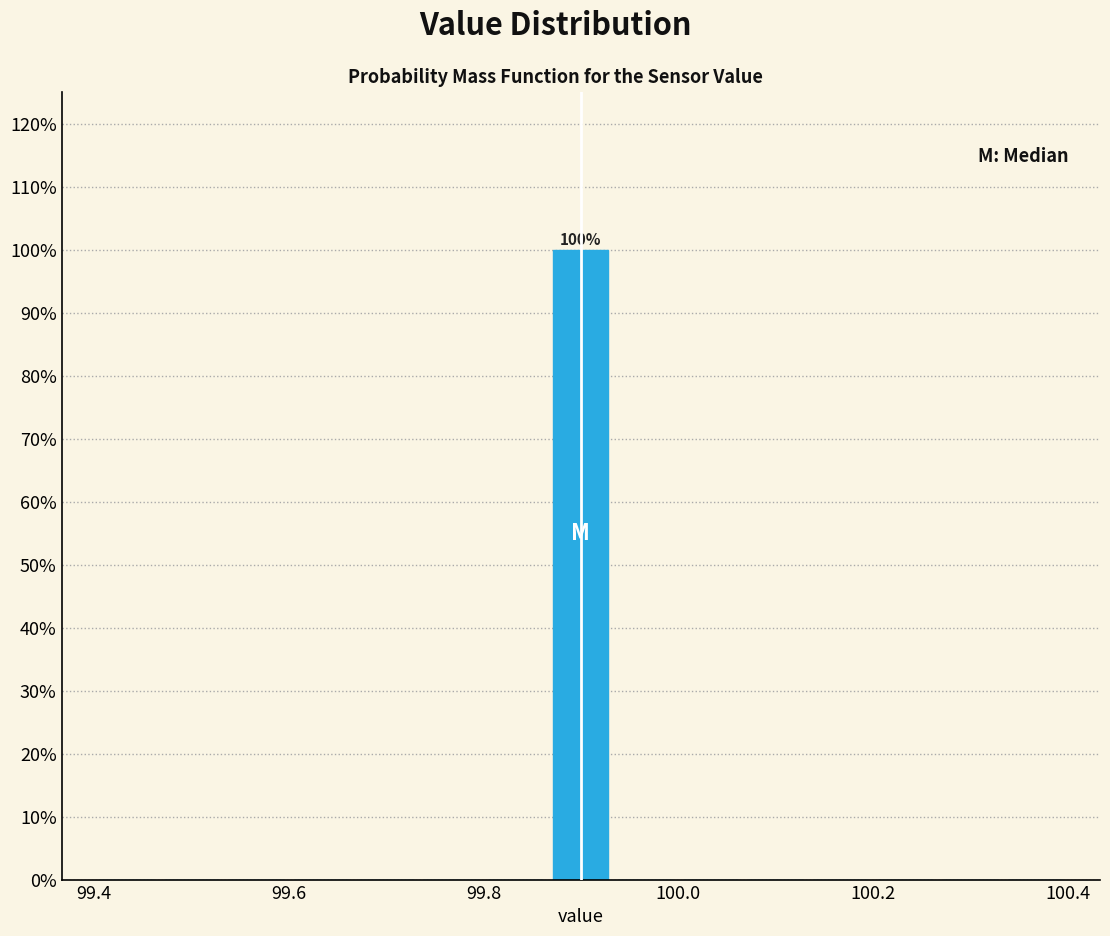

Read against the x-axis, roughly where is the centre of the tallest bar?

99.90